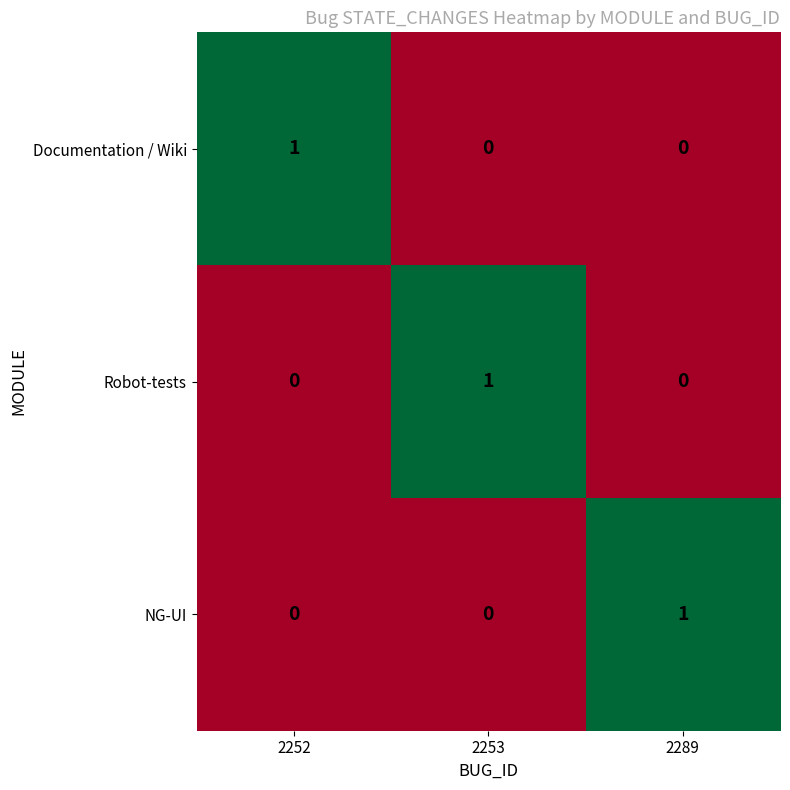

How many data points in Robot-tests are above 0?

1